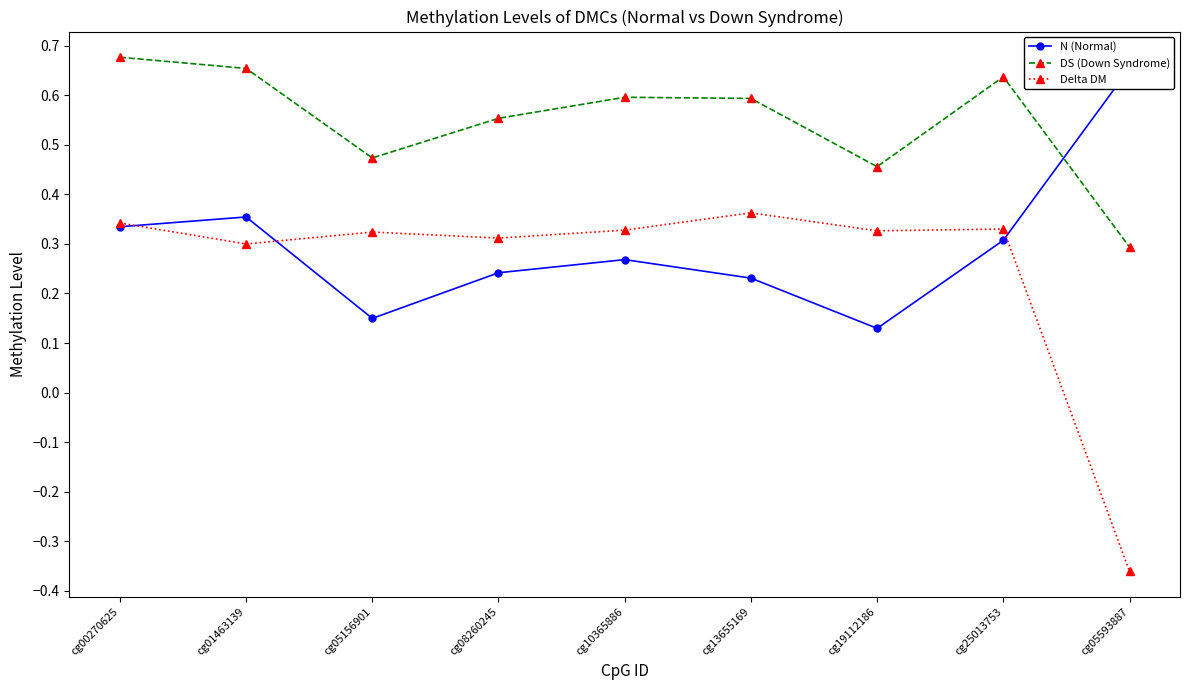

How many DS (Down Syndrome) values are between 0 and 1?

9